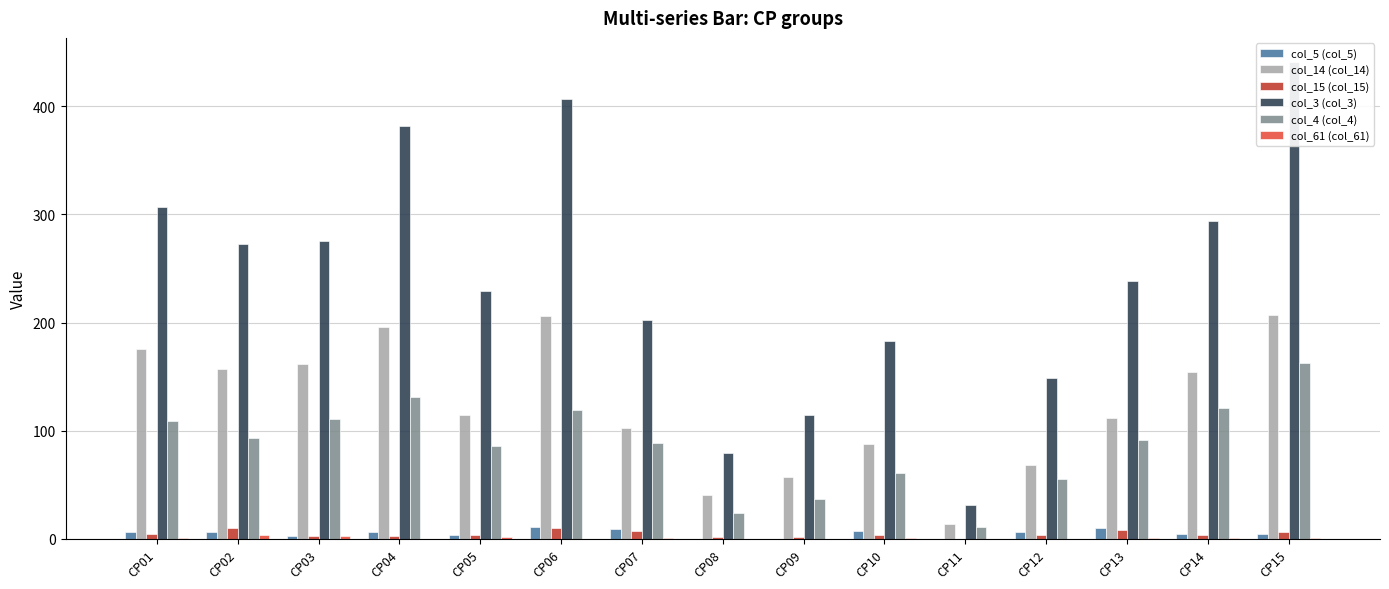

How many groups of bars are there?

15